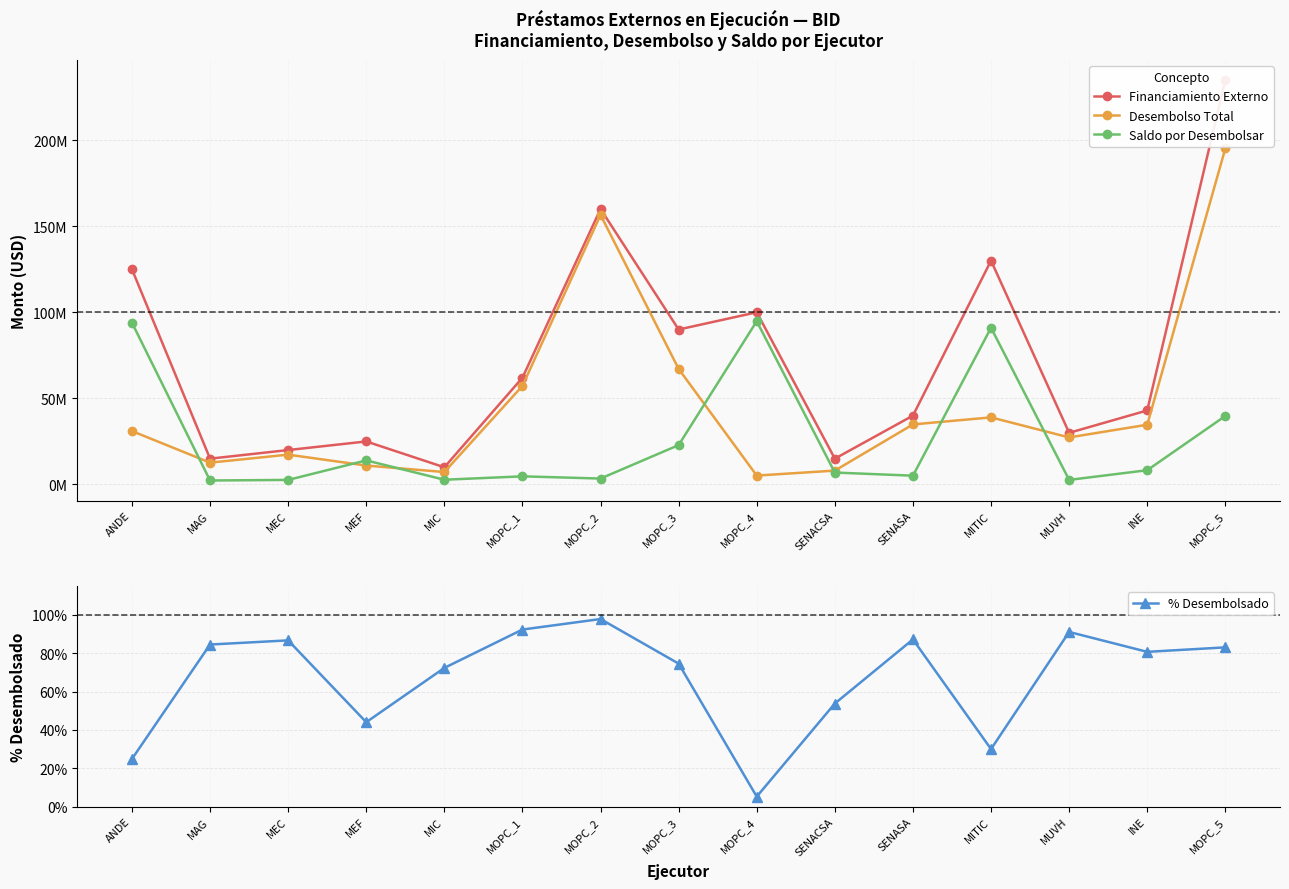

Where is the first local maximum for Financiamiento Externo?

MEF